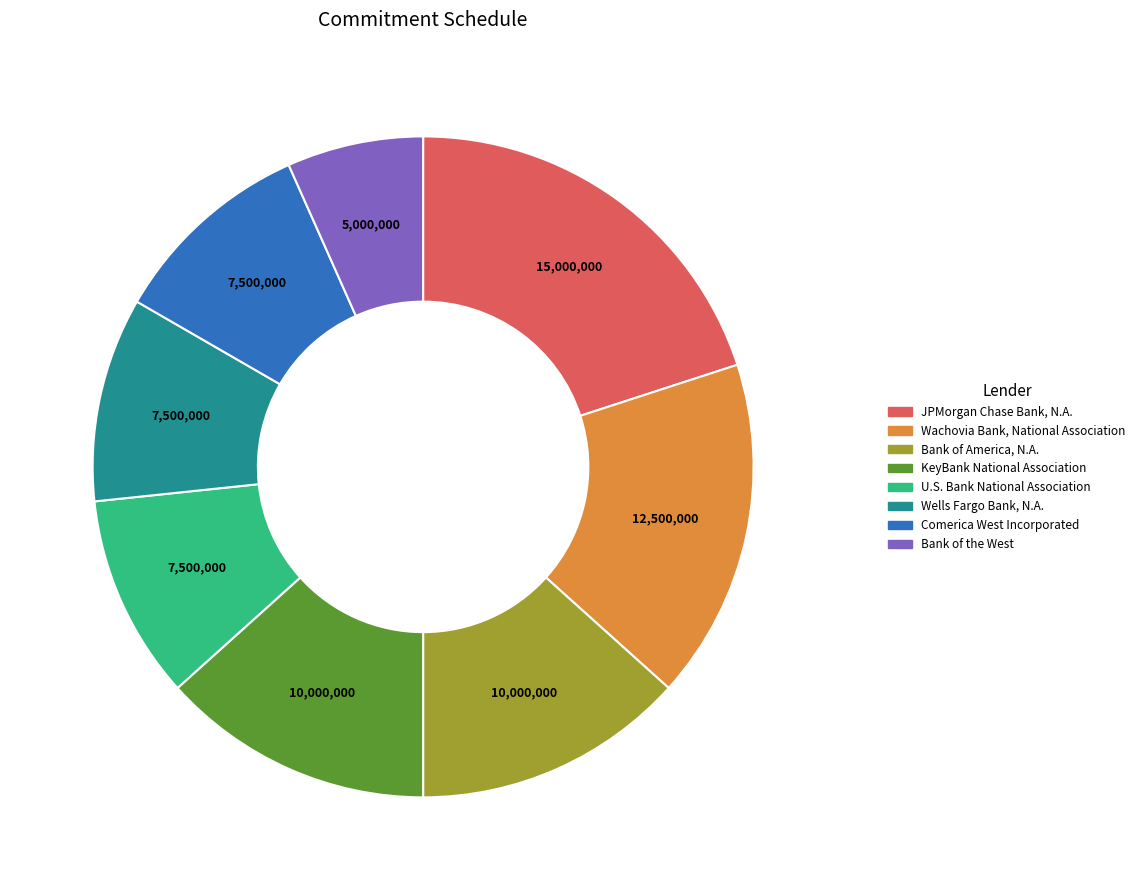

How many slices are in this pie chart?

8